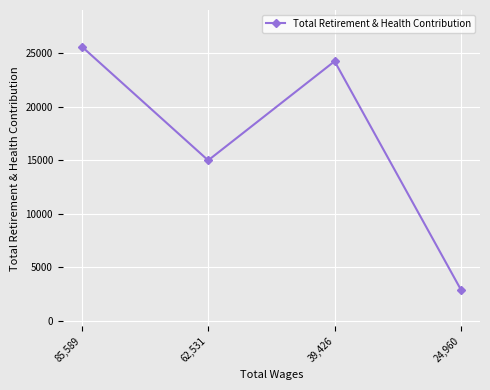

At which category does the chart reach its minimum across all series?

24,960